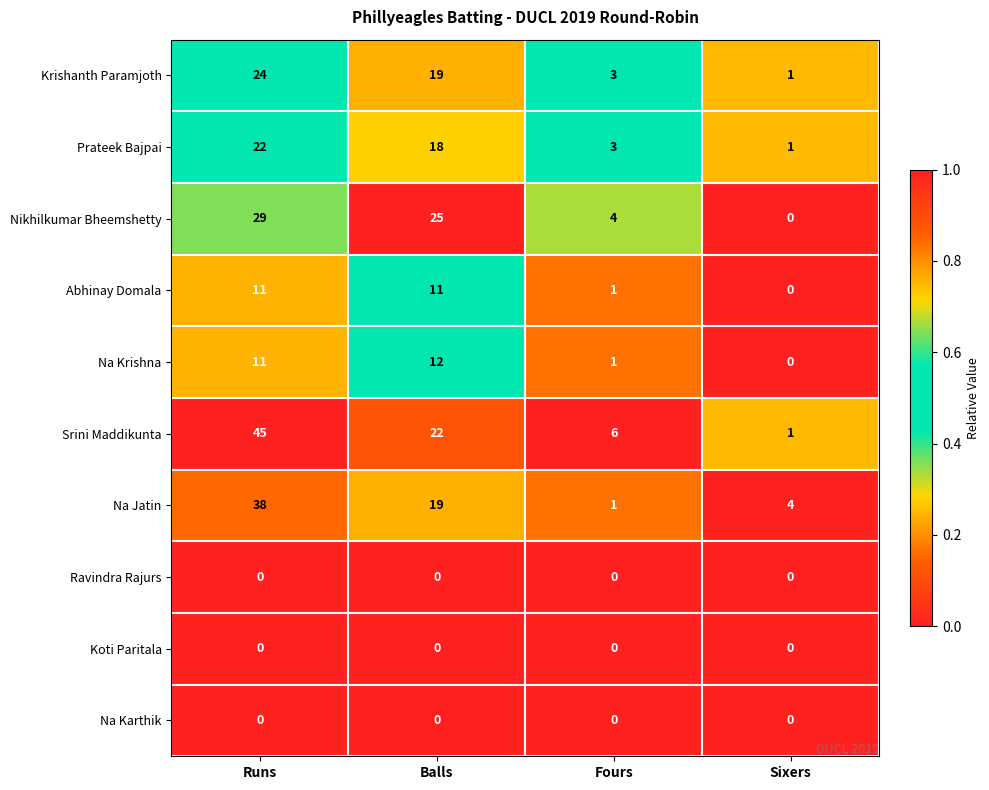

Rank the categories by Srini Maddikunta value from lowest to highest.

Sixers, Fours, Balls, Runs